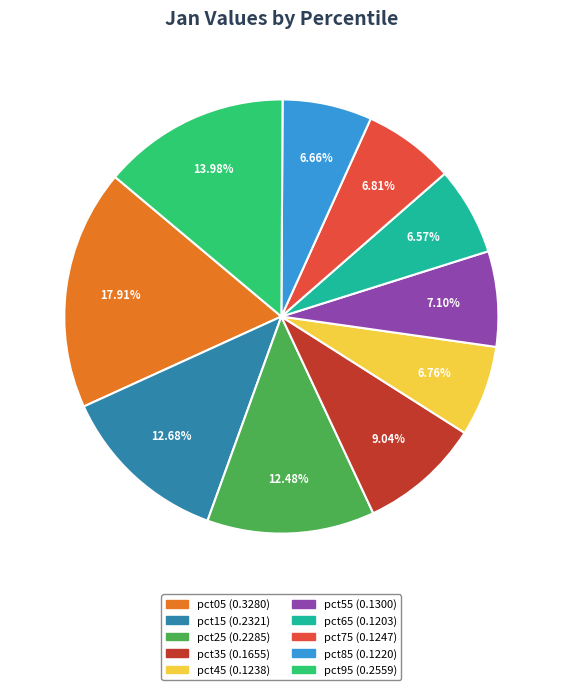

Count the number of slices in the pie.

10